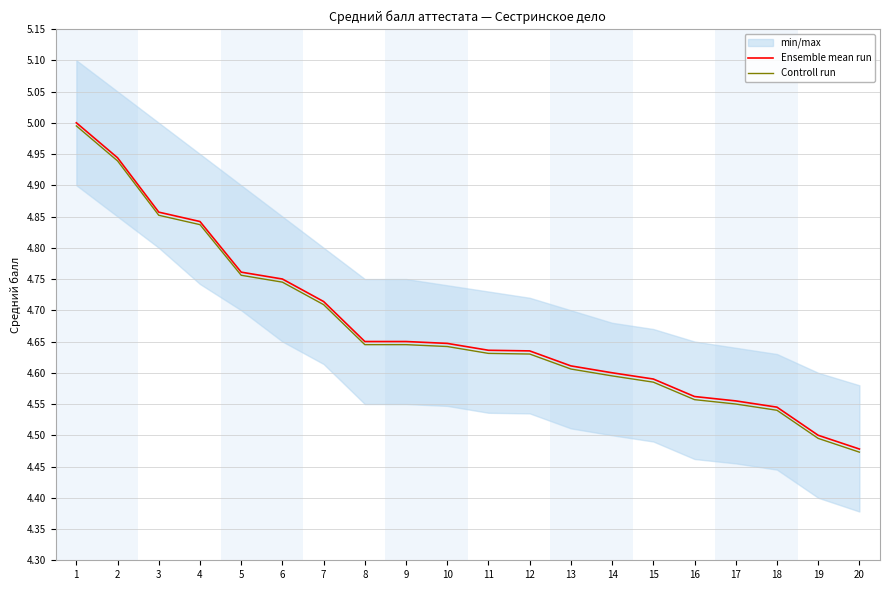

What is the maximum value for Controll run?

5.0